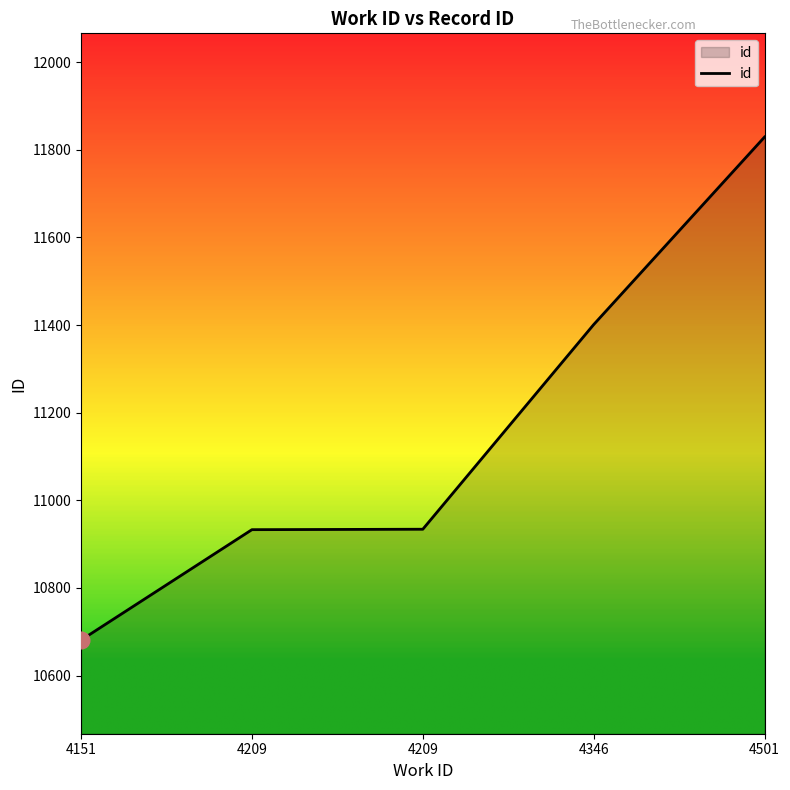

How many series are shown in this chart?

1